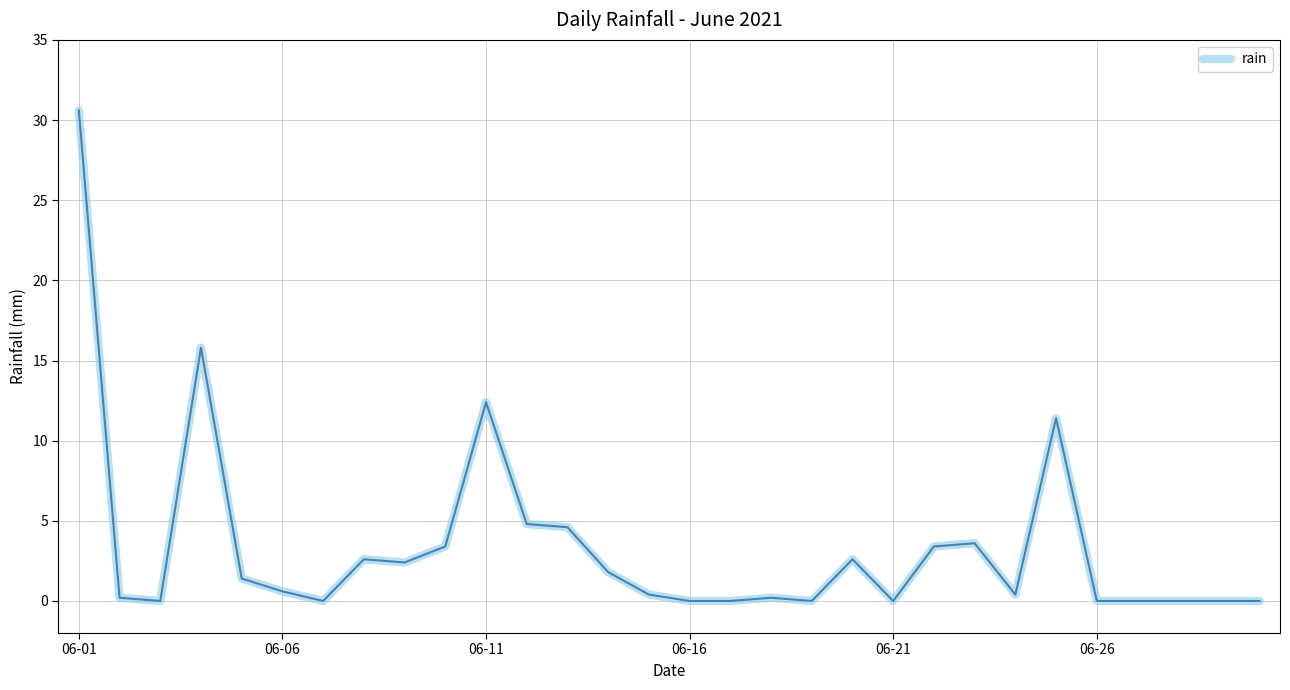

What is the difference between the maximum and minimum values?

30.6